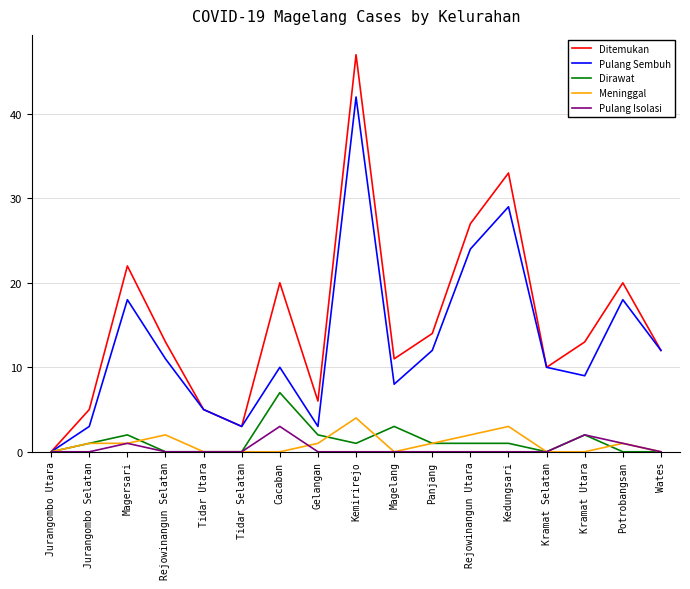

What is the sum of all Meninggal values?

16